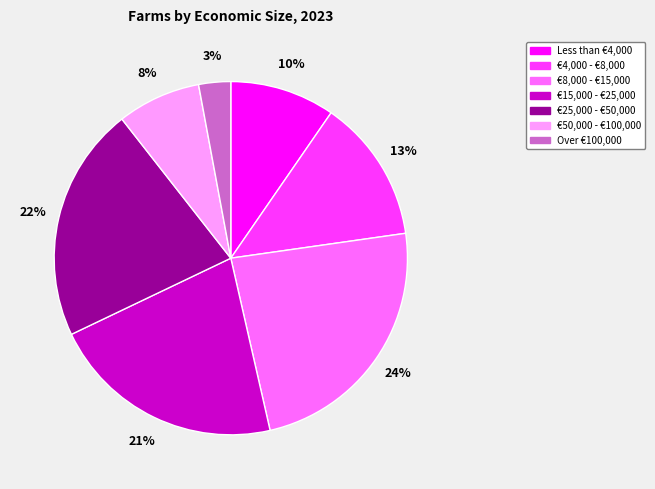

The €50,000 - €100,000 slice represents 8% of the pie. True or false?

True